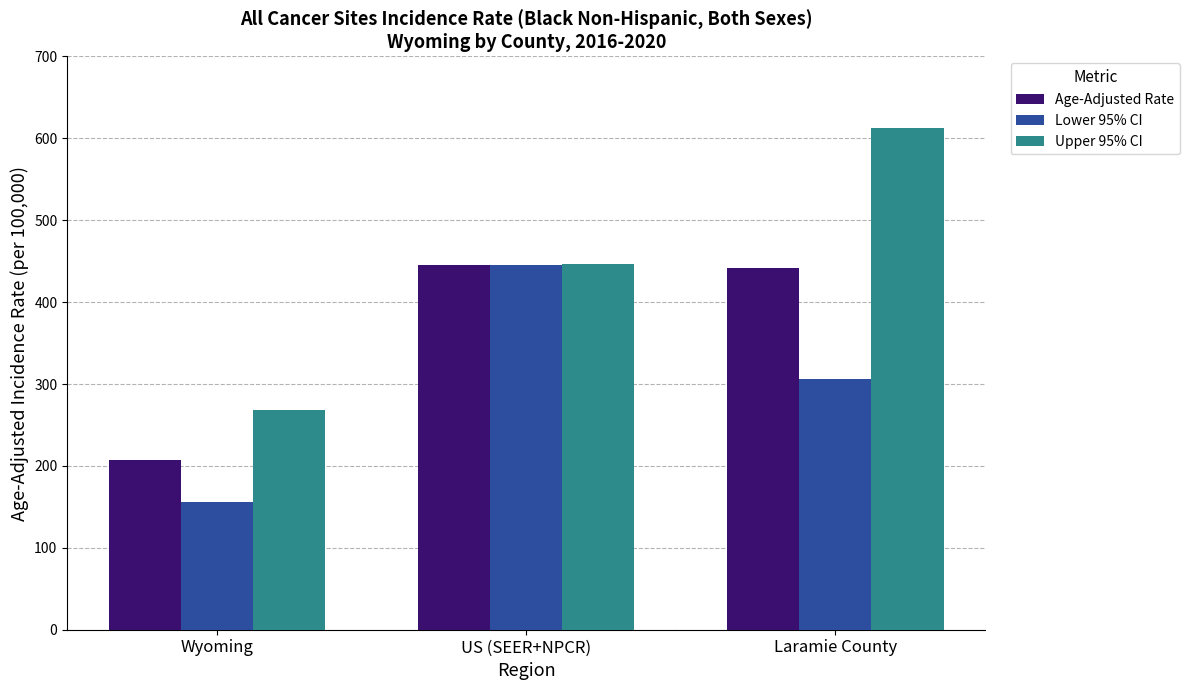

What is the sum of the Upper 95% CI values at Laramie County and US (SEER+NPCR)?

1059.8